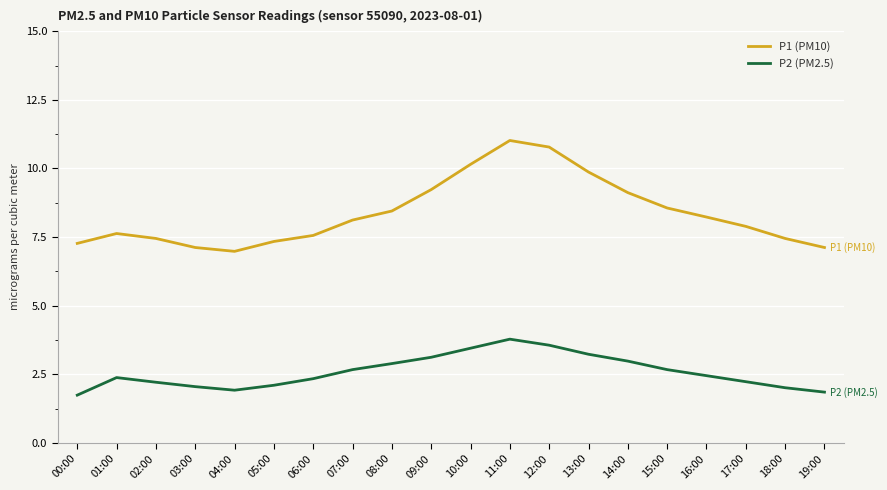

What is the lowest value of the P2 (PM2.5) series?

1.7